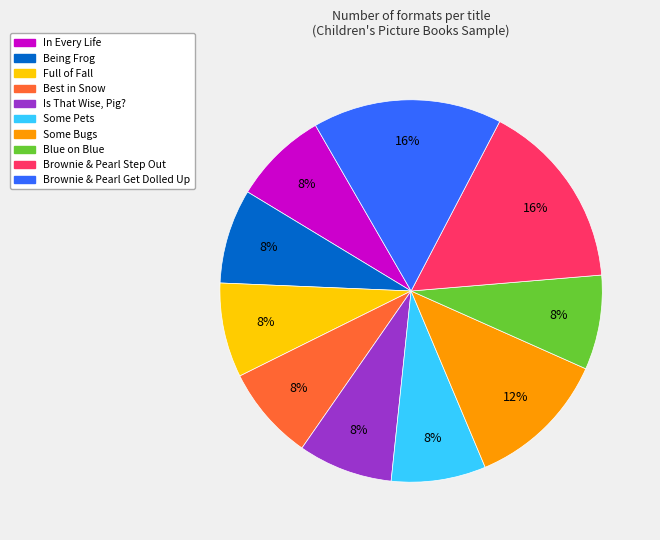

Count the number of slices in the pie.

10